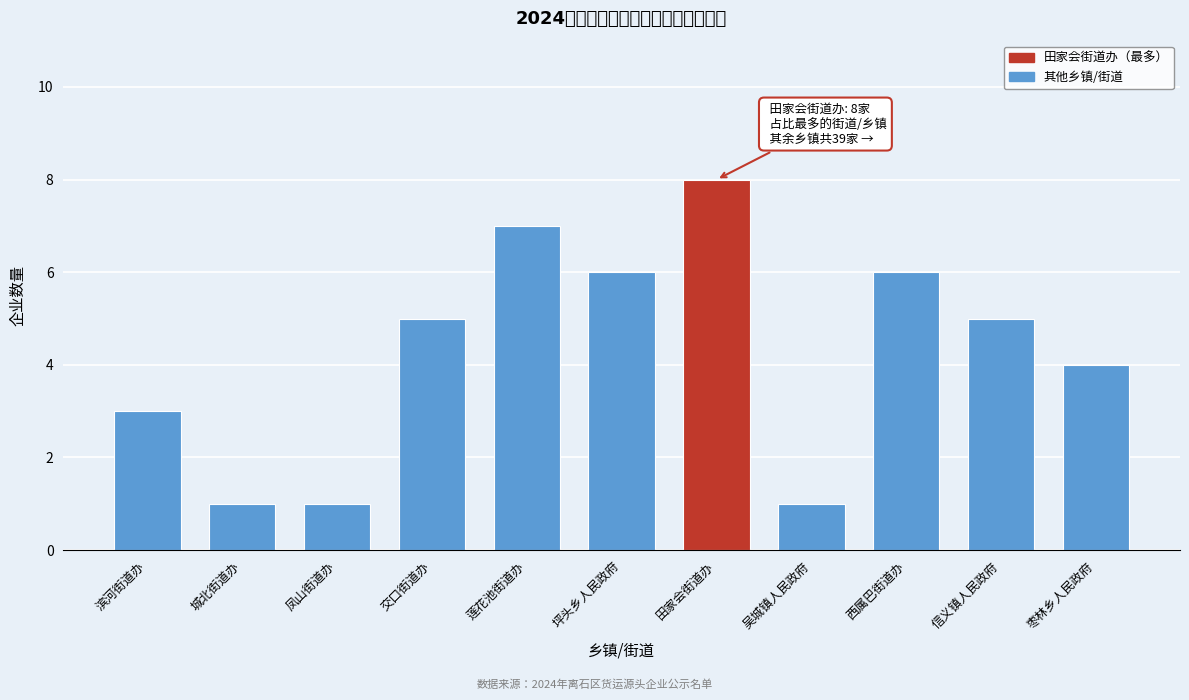

Reading left to right, transcribe all the data shown in this chart.

滨河街道办=3	城北街道办=1	凤山街道办=1	交口街道办=5	莲花池街道办=7	坪头乡人民政府=6	田家会街道办=8	吴城镇人民政府=1	西属巴街道办=6	信义镇人民政府=5	枣林乡人民政府=4